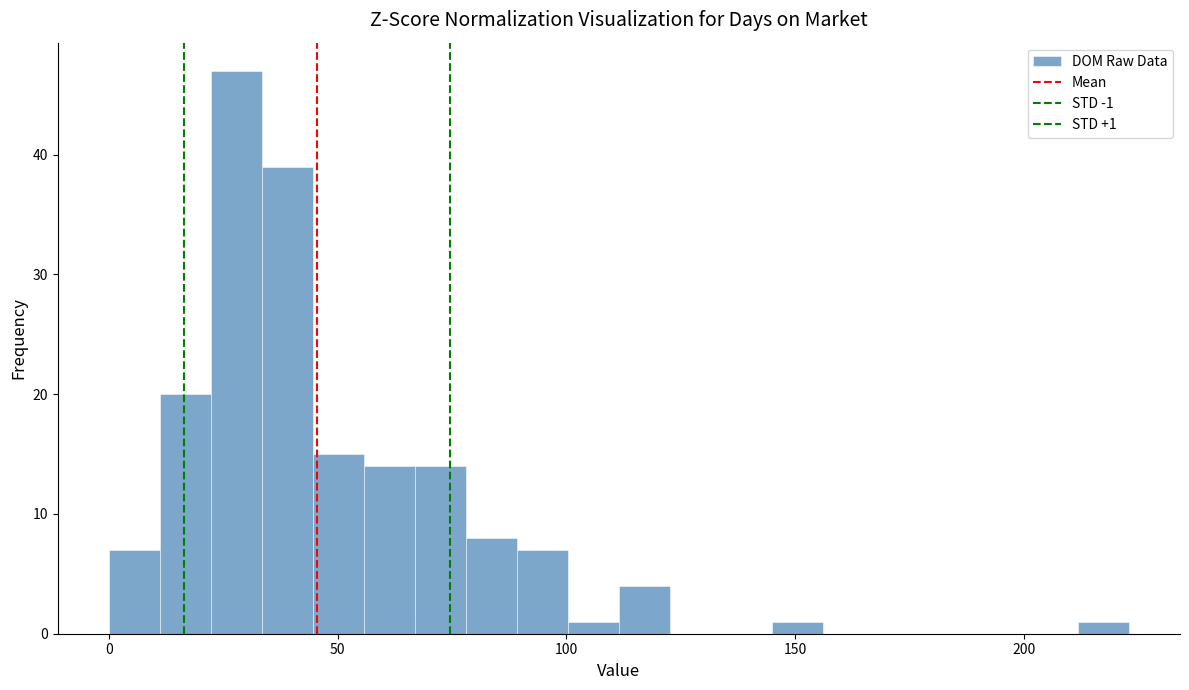

Around what value on the x-axis is the tallest bar? Give the approximate position of its centre, as read against the axis.

30